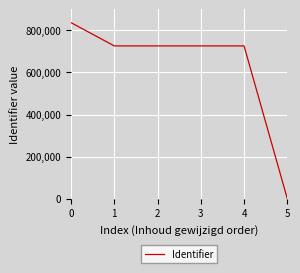

What is the difference between the values at 0 and 5?

836881